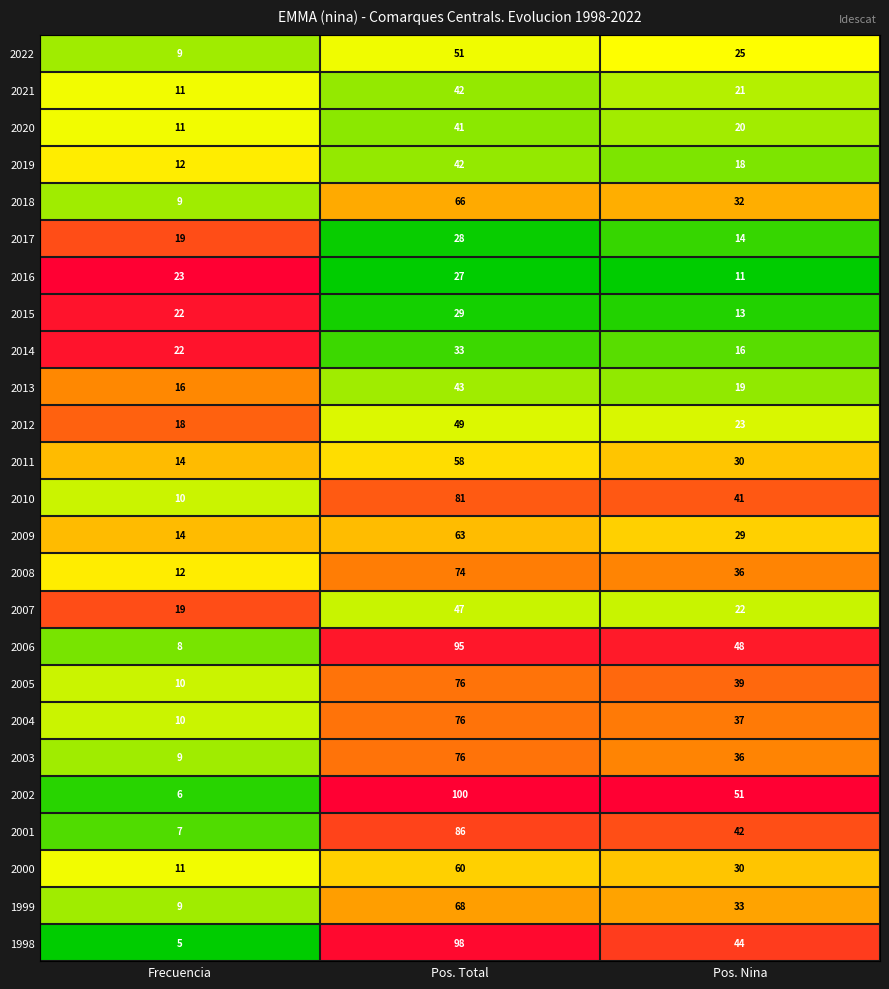

What is the greatest value displayed?

100